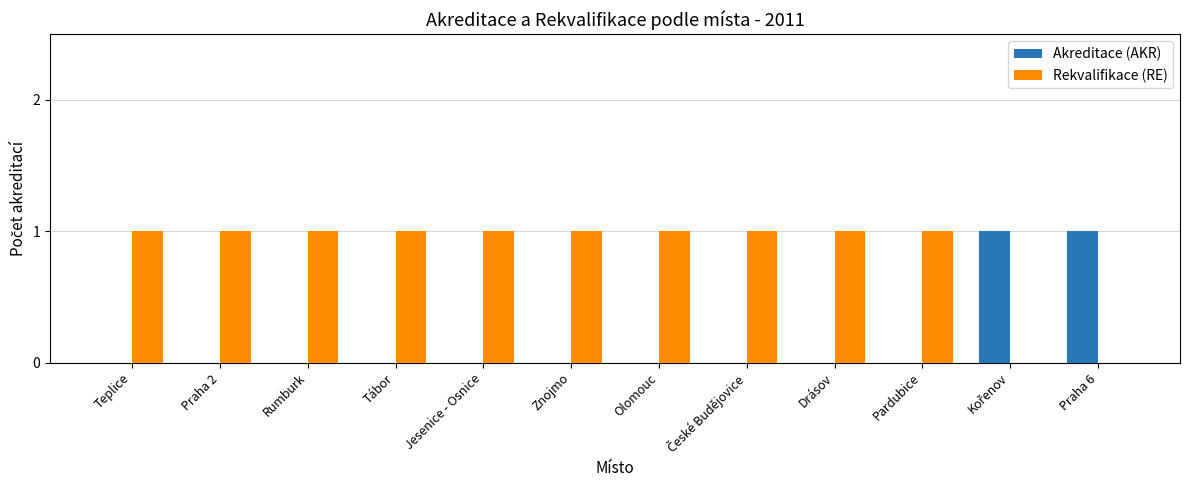

True or false: Rekvalifikace (RE) has a value of -1 at Praha 6.

False